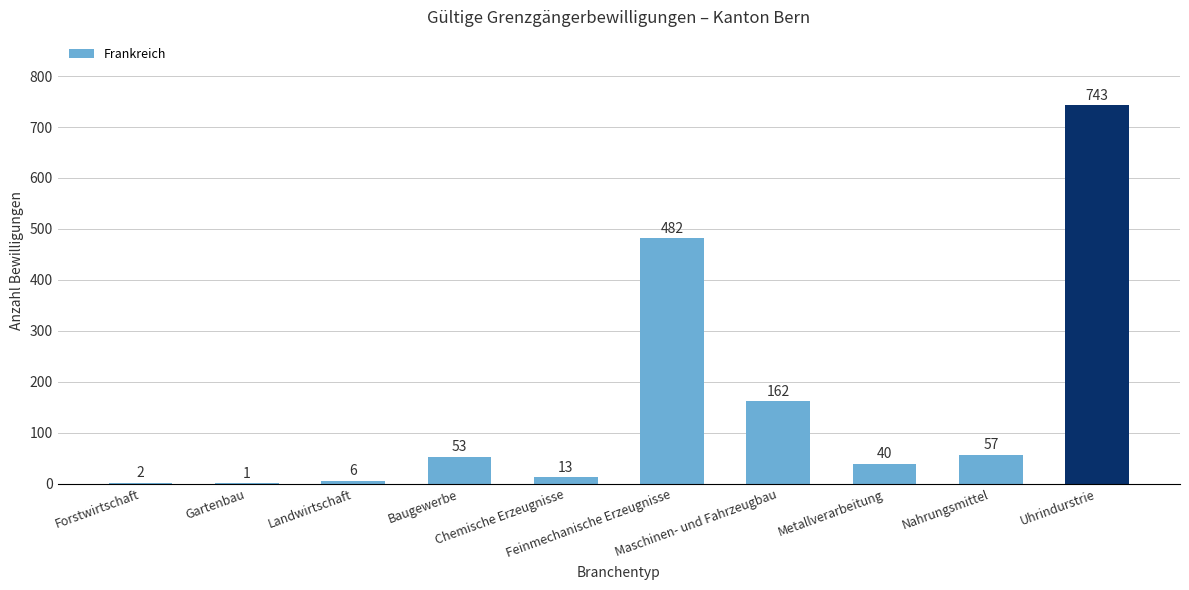

What is the maximum value shown in the chart?

743